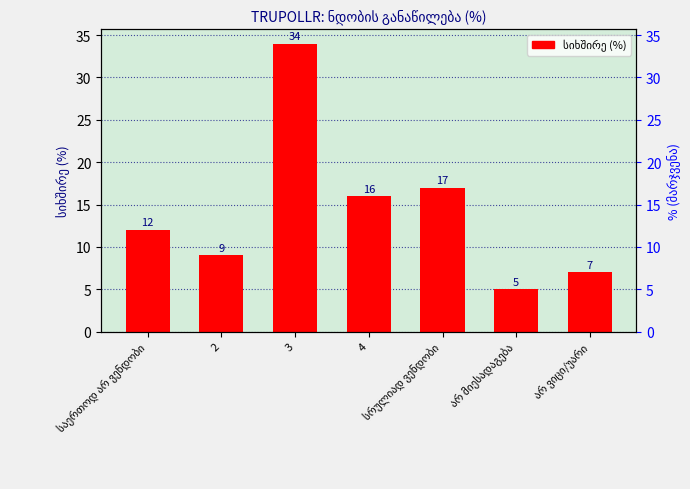

What is the change in value from არ მიესადაგება to არ ვიცი/უარი?

+2